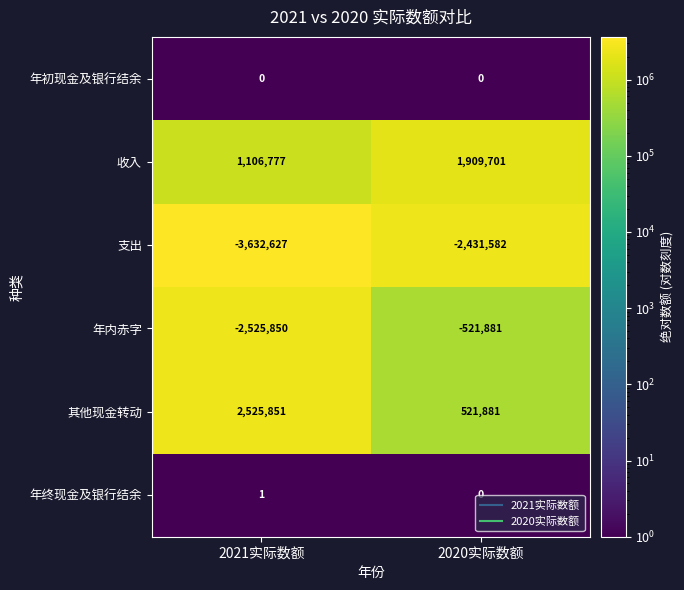

What value does the 支出 series have at 2021实际数额, to the nearest 100?

-3632600